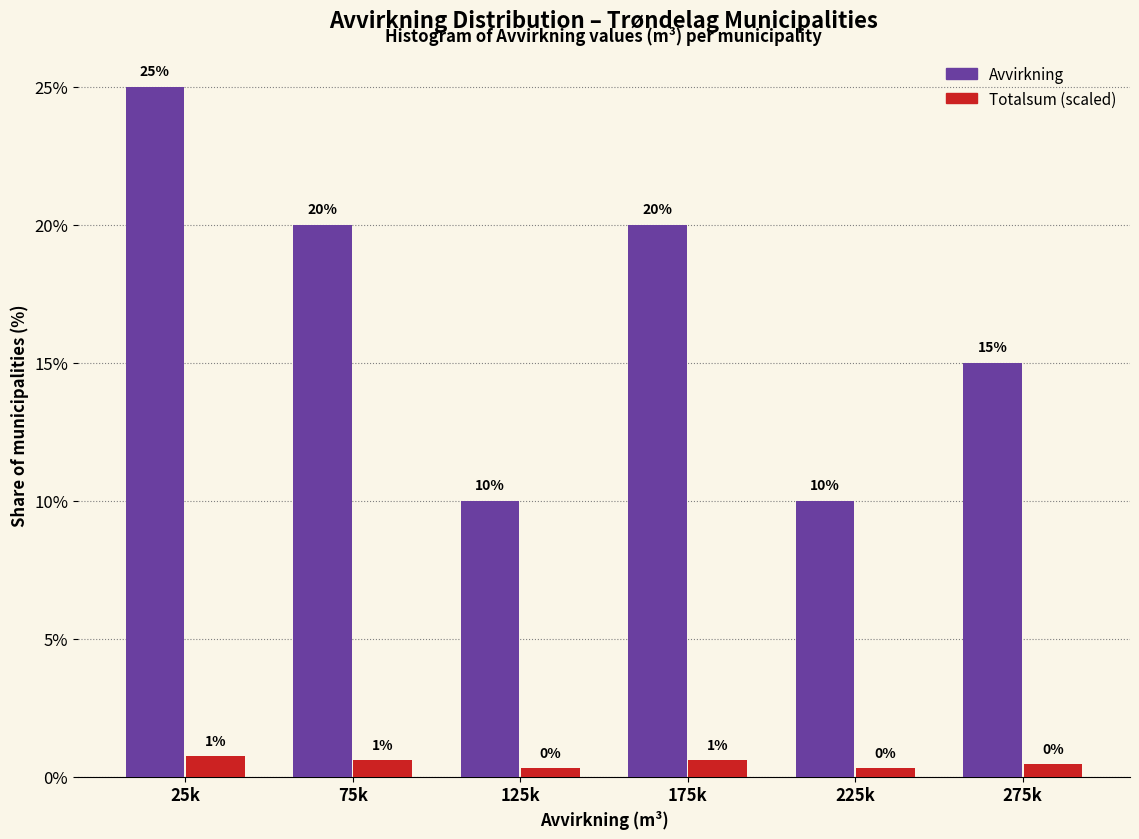

What is the greatest value displayed?

25.0